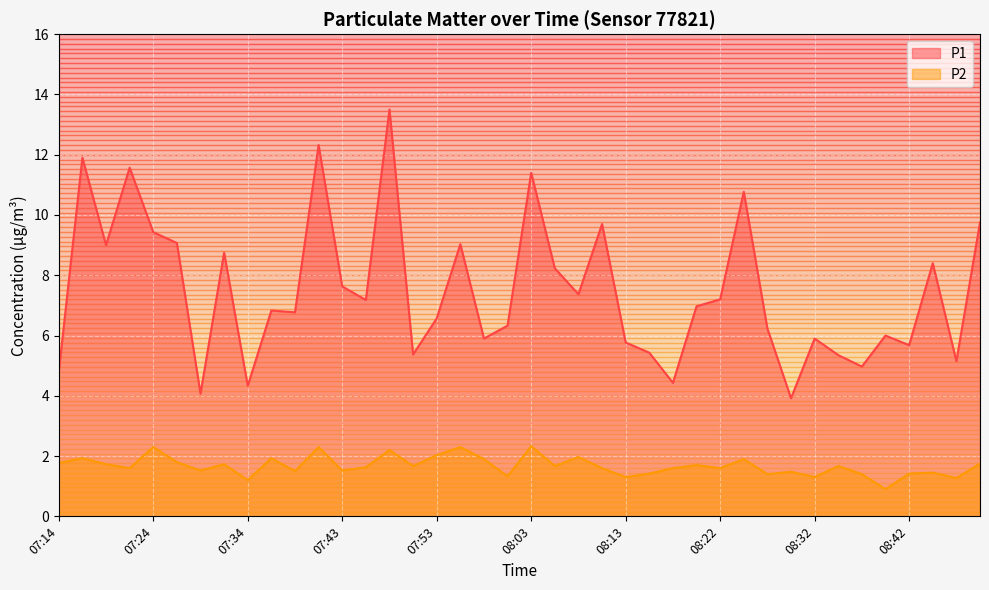

What is the minimum value shown in the chart?

0.9